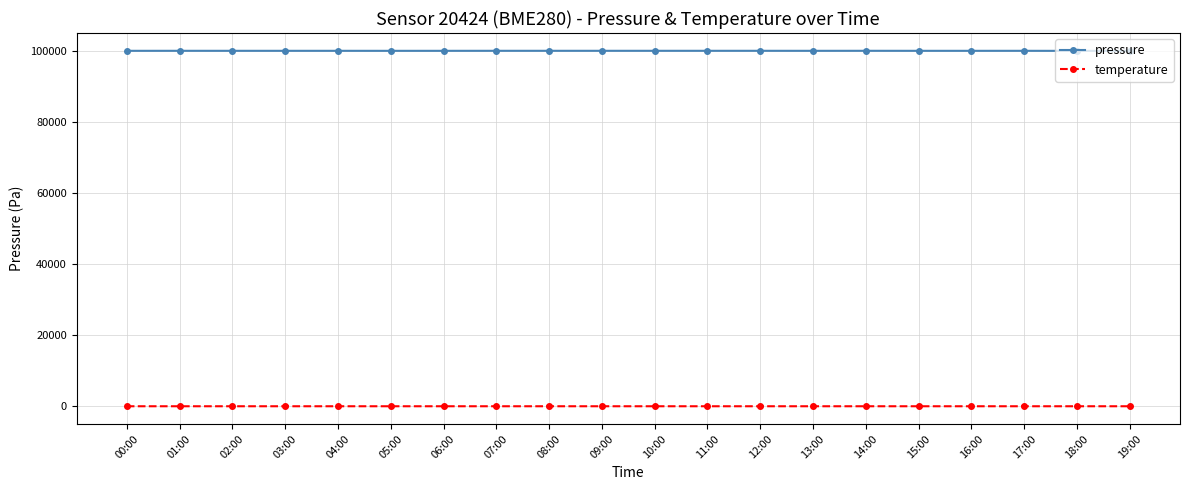

What is the label of the 19th point from the right?

01:00